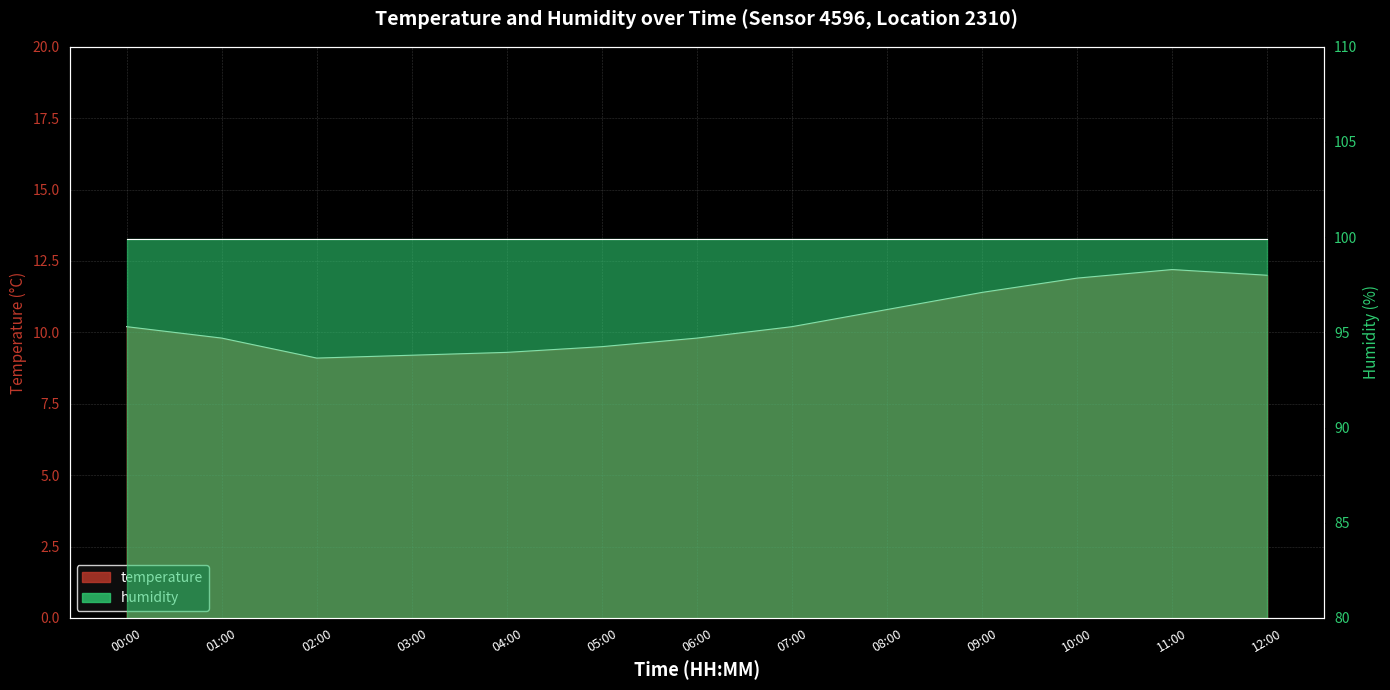

What is the label of the 8th point from the right?

05:00